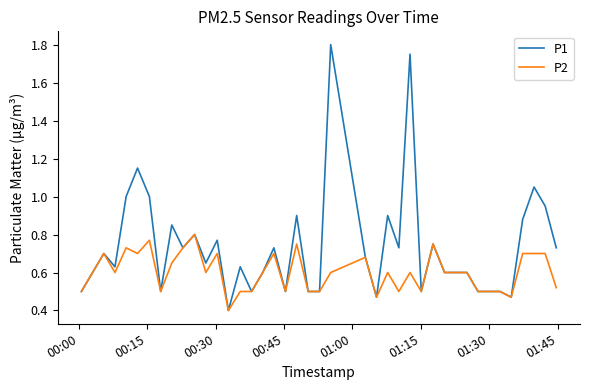

Which series has the largest total across all categories?

P1